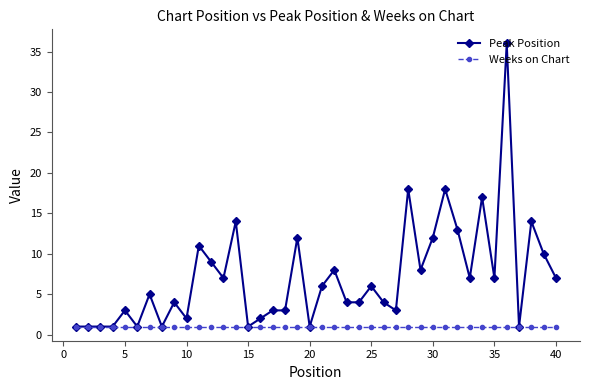

Reading right to left, what are all the values shown in this chart?

Peak Position: 7	10	14	1	36	7	17	7	13	18	12	8	18	3	4	6	4	4	8	6	1	12	3	3	2	1	14	7	9	11	2	4	1	5	1	3	1	1	1	1
Weeks on Chart: 1	1	1	1	1	1	1	1	1	1	1	1	1	1	1	1	1	1	1	1	1	1	1	1	1	1	1	1	1	1	1	1	1	1	1	1	1	1	1	1